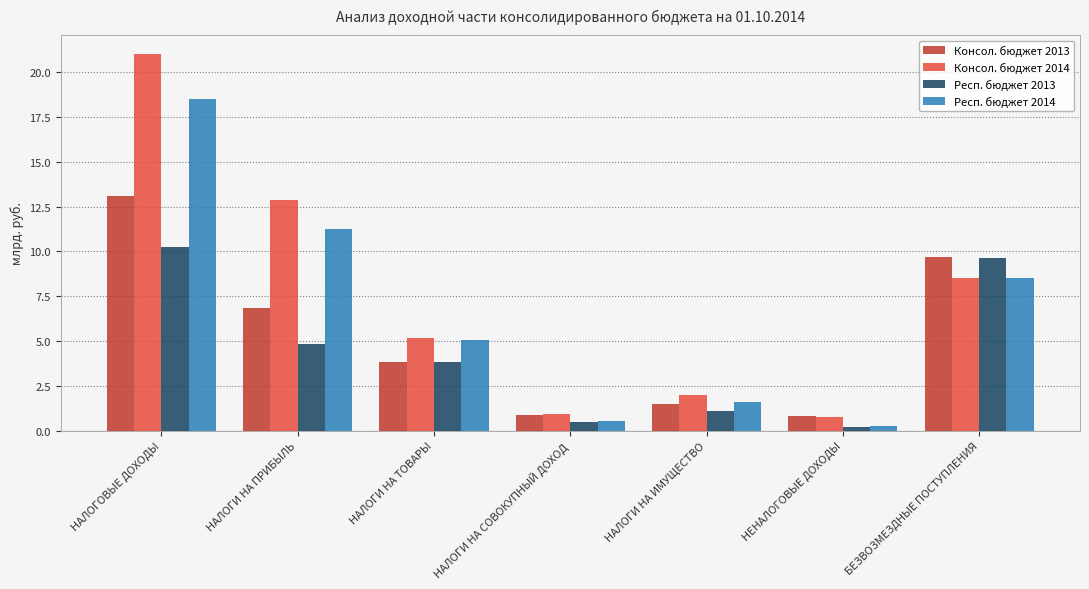

Which series has the widest spread of values?

Консол. бюджет 2014